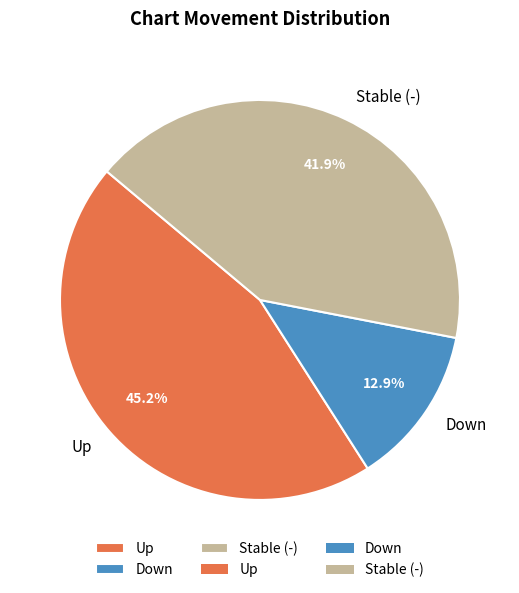

Which slice is the smallest?

Down